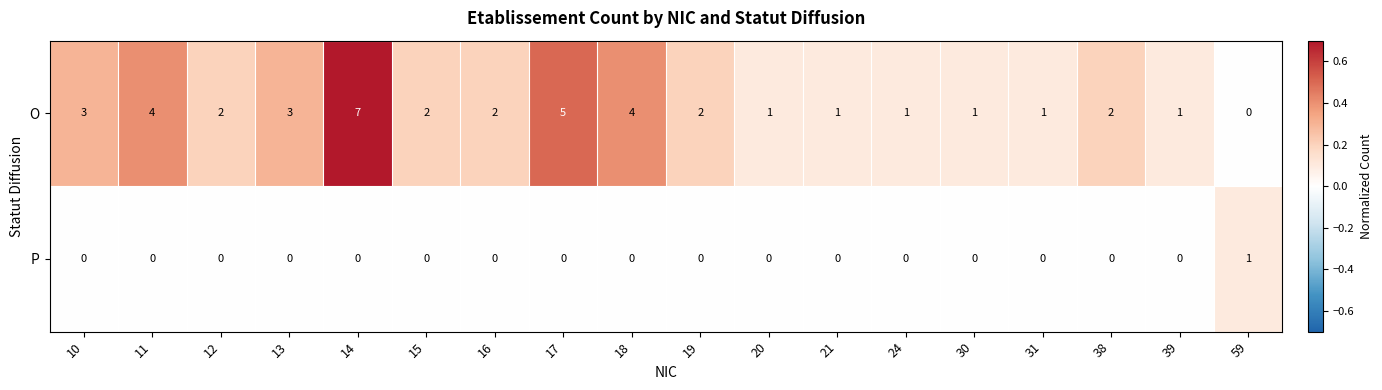

At which category is the sum across all series the highest?

14